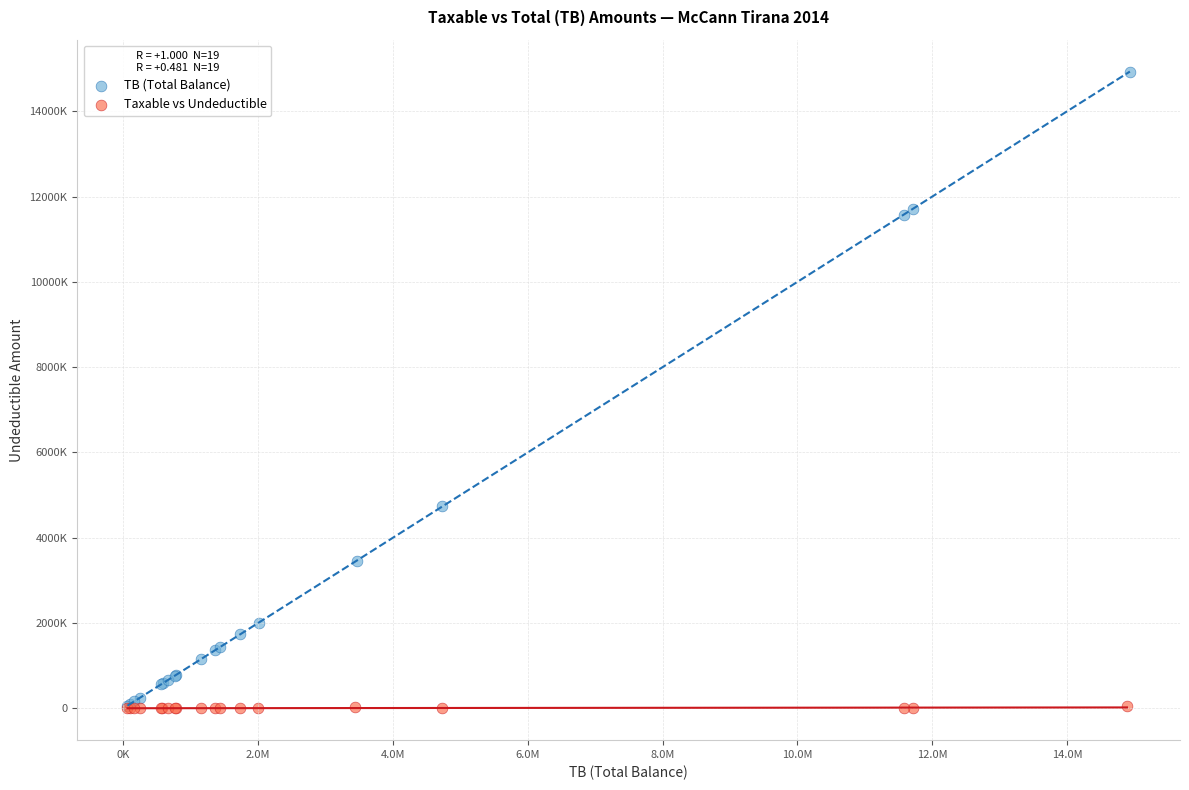

Which series reaches the maximum Y coordinate?

TB (Total Balance)